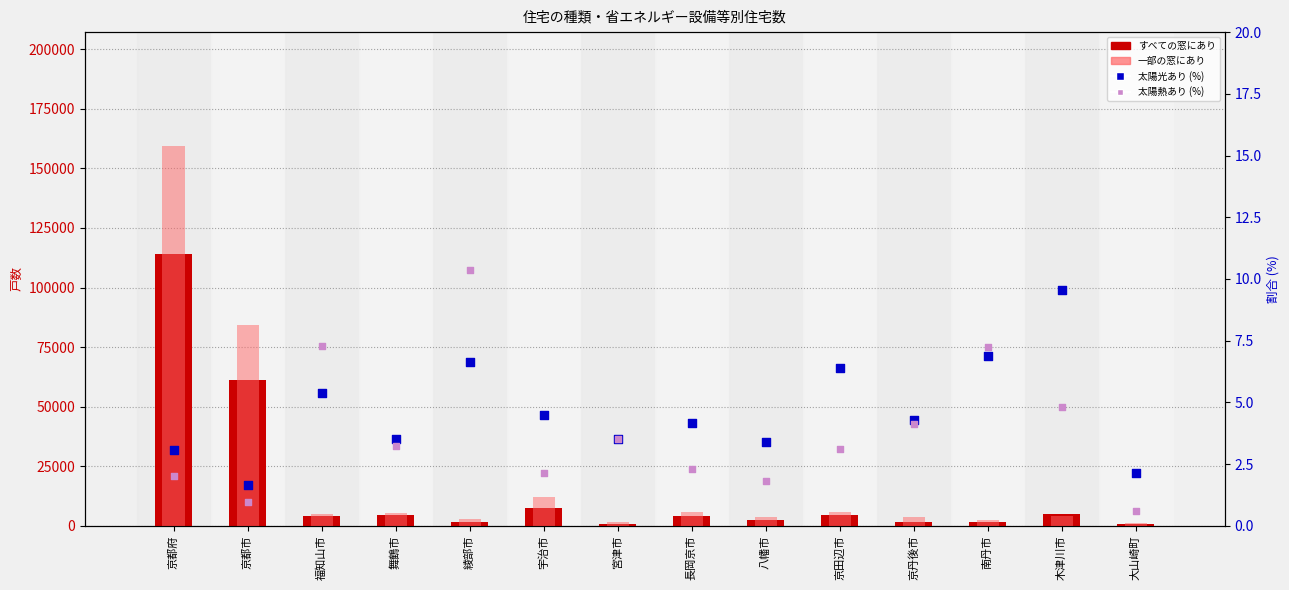

Which series reaches the maximum Y coordinate?

一部の窓にあり